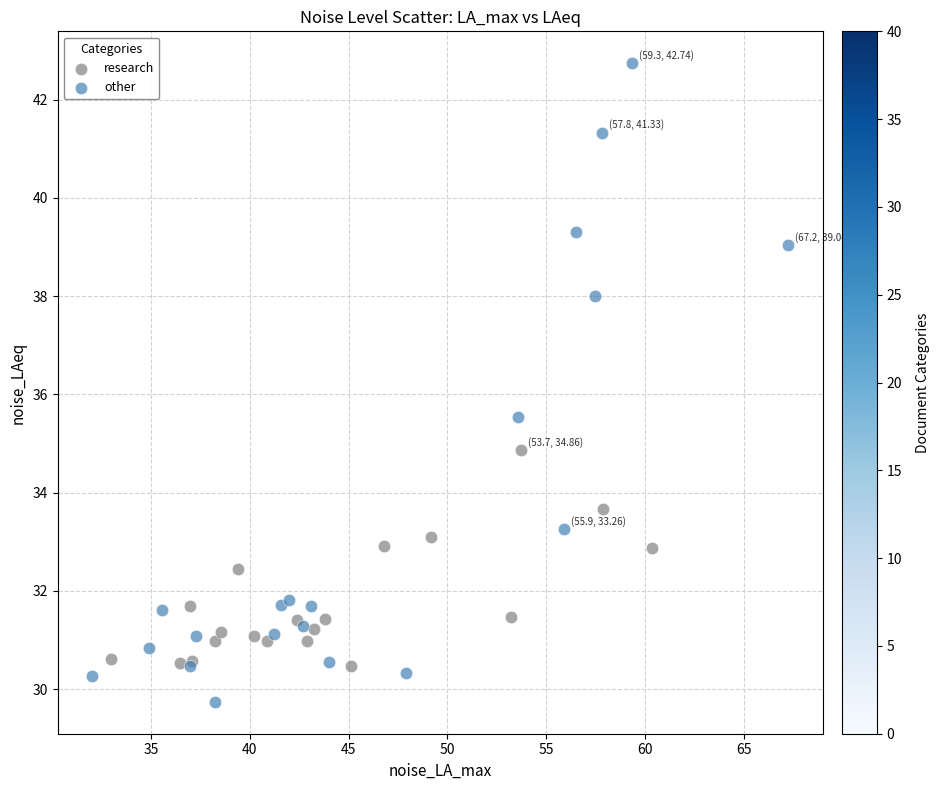

Which series has the widest spread of Y values?

other